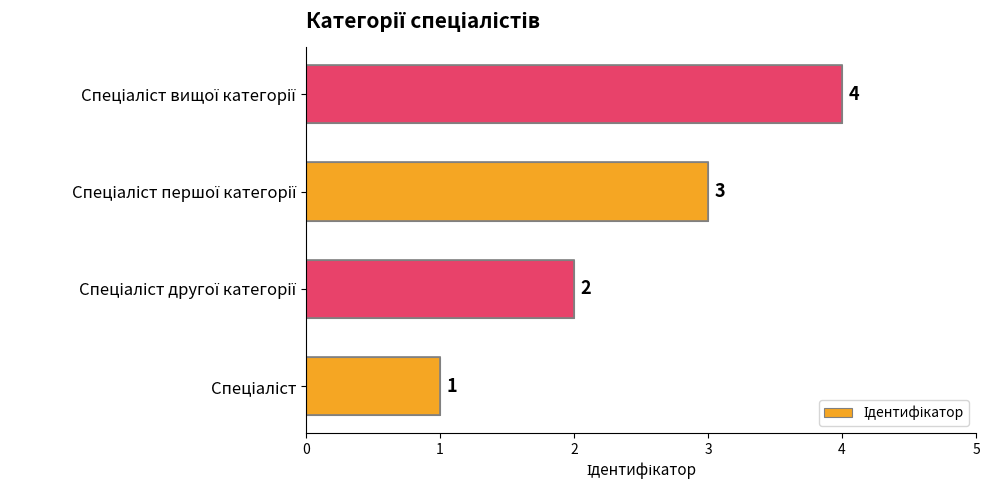

What is the difference between the maximum and minimum values?

3